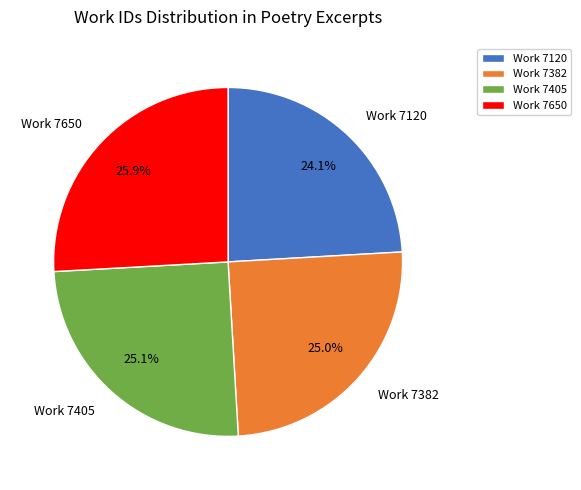

To the nearest percent, what is the combined percentage of Work 7382 and Work 7650?

51%